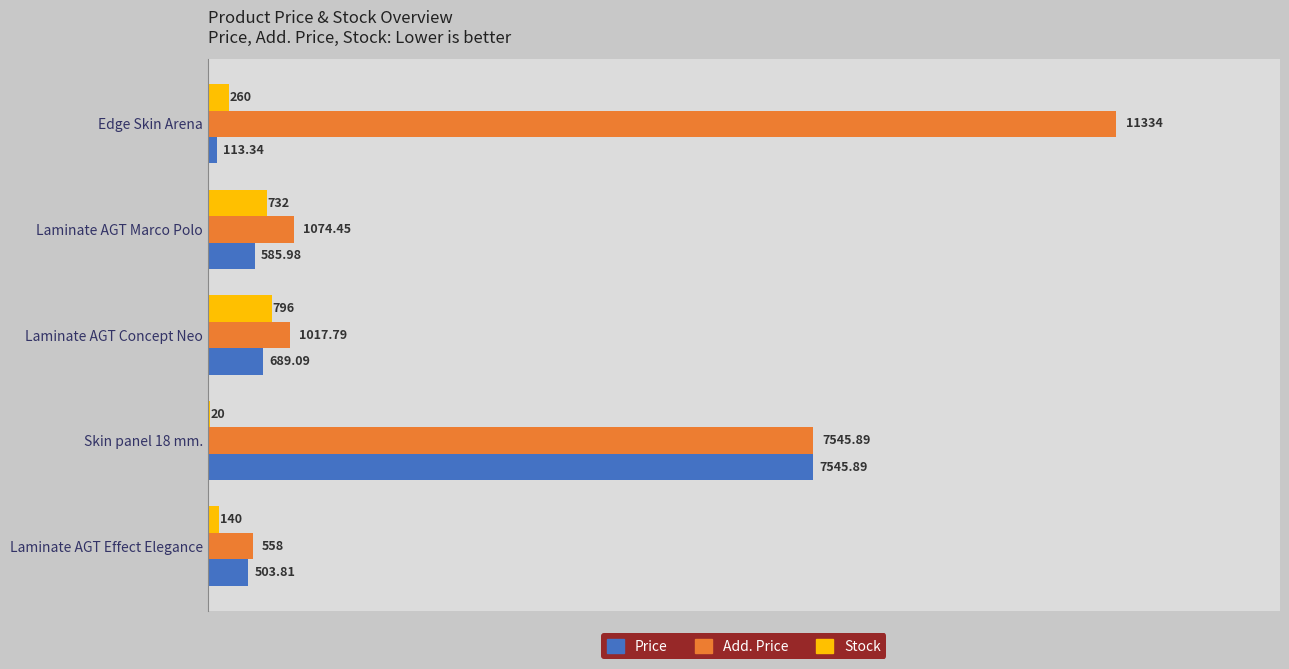

At which label does Add. Price reach its peak?

Edge Skin Arena